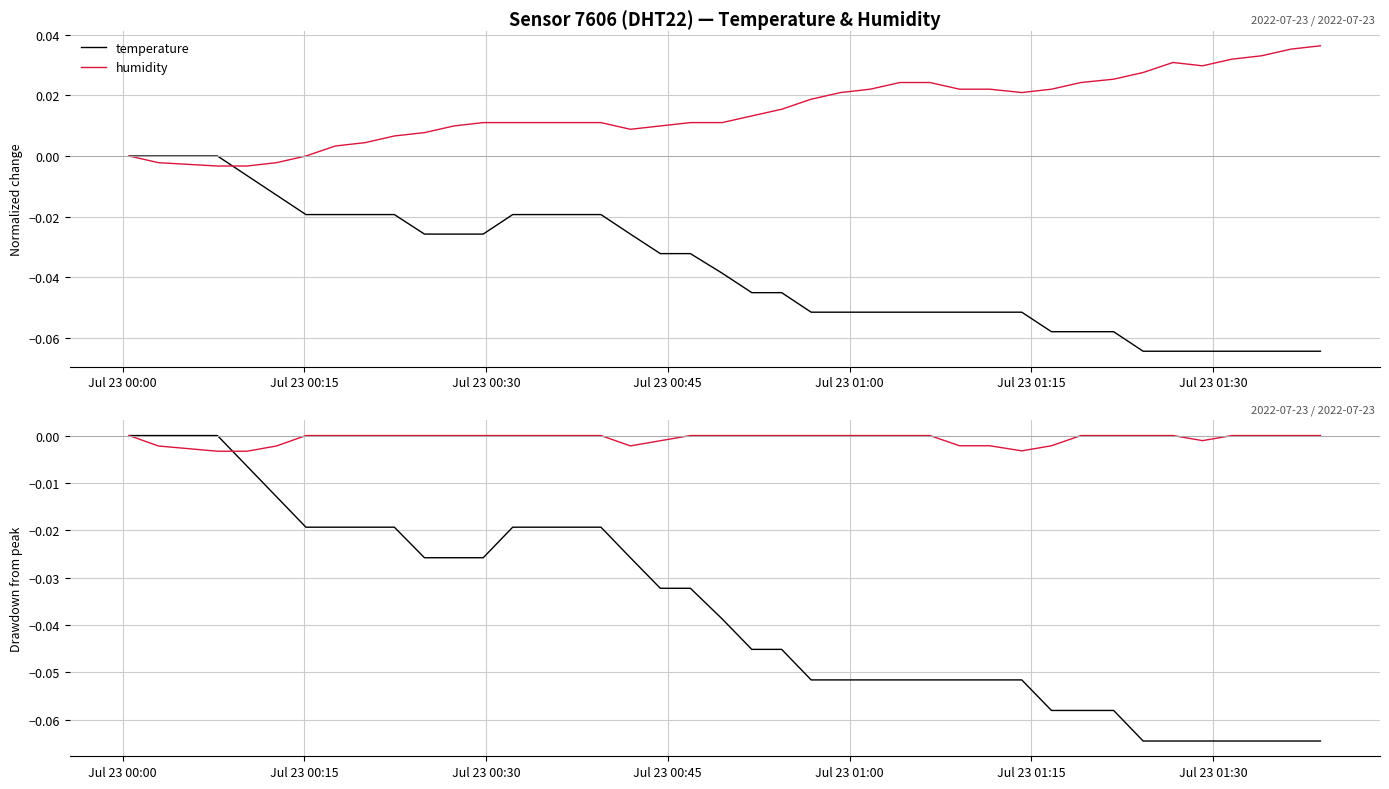

How many data points does each series have?

40